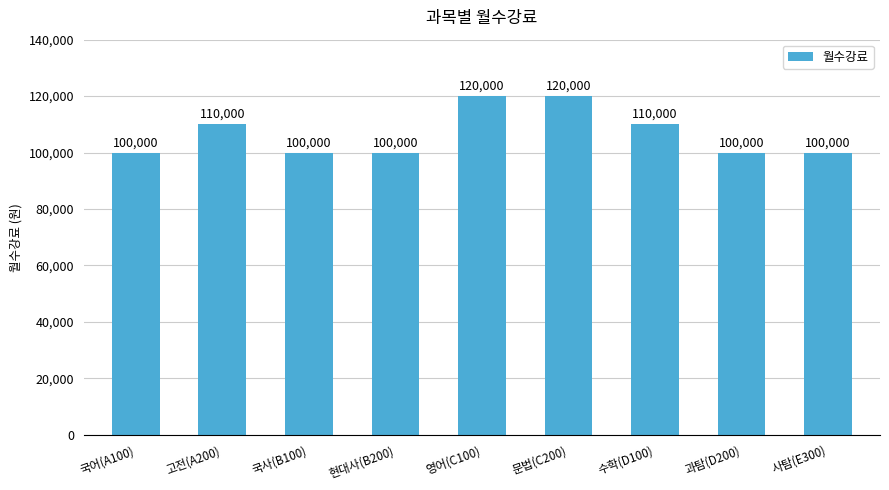

Reading left to right, list all the values displayed in this chart.

100000	110000	100000	100000	120000	120000	110000	100000	100000